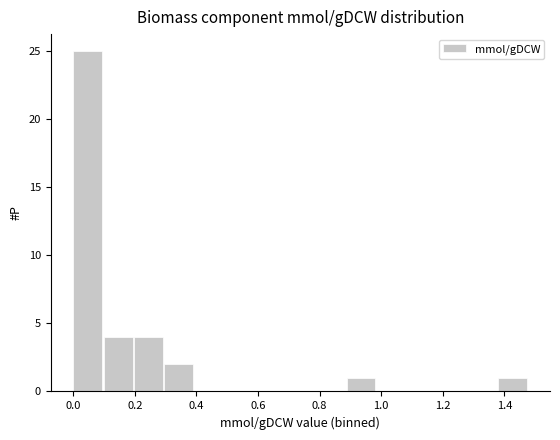

What is the height of the bar covering 0.30 to 0.40 on the x-axis? Neither the bar edges nor the heights are printed on the chart, so give them approximately, as read against the axes.

2